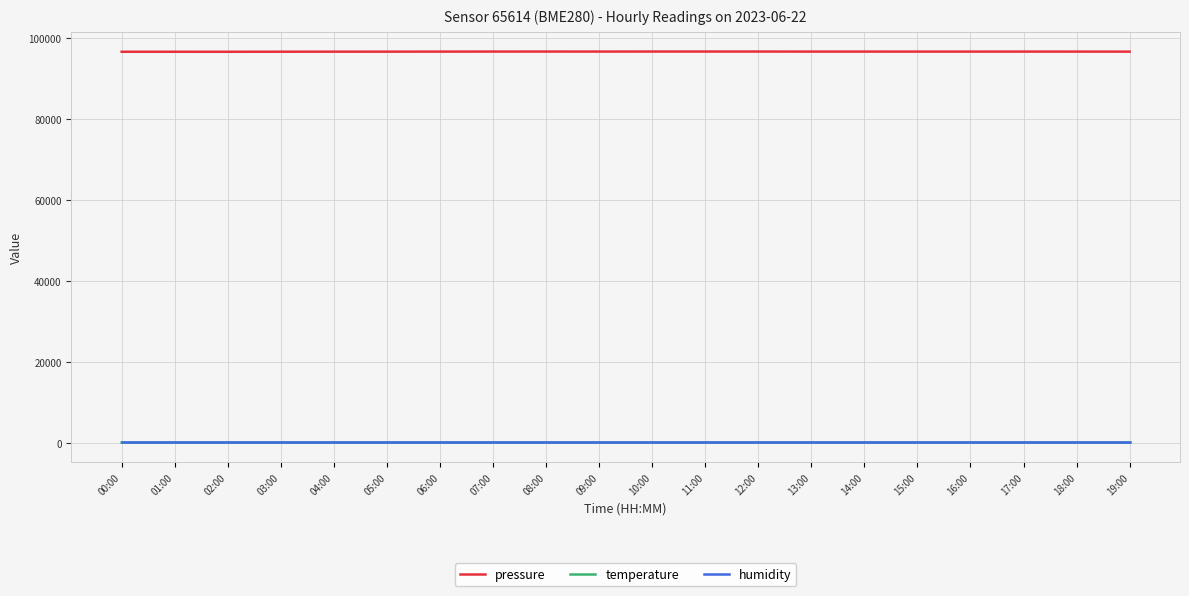

Is it true that pressure equals 96677.6 at 12:00?

True